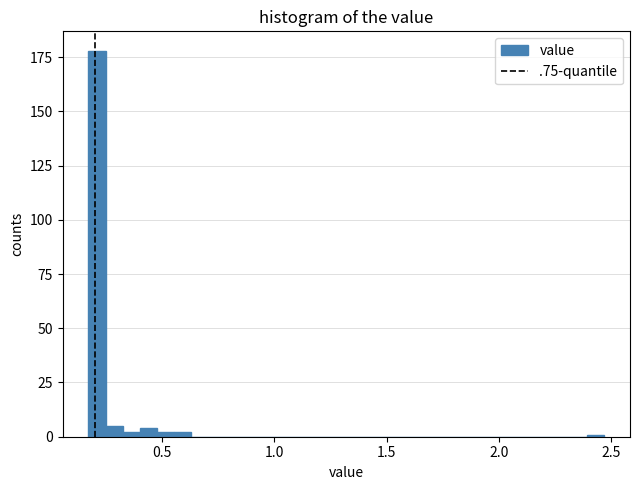

Read against the x-axis, roughly where is the centre of the tallest bar?

0.20